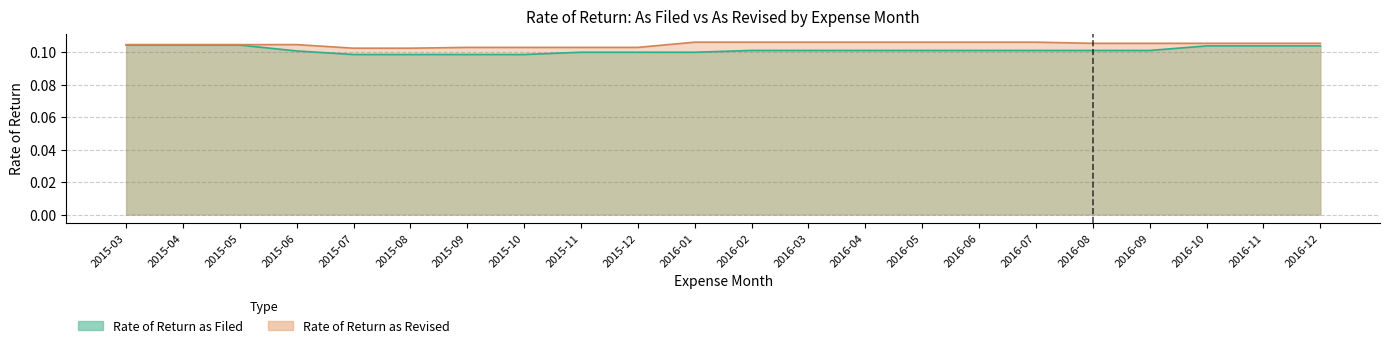

Reading left to right, list all the values displayed in this chart.

Rate of Return as Filed: 0.1	0.1	0.1	0.1	0.1	0.1	0.1	0.1	0.1	0.1	0.1	0.1	0.1	0.1	0.1	0.1	0.1	0.1	0.1	0.1	0.1	0.1
Rate of Return as Revised: 0.1	0.1	0.1	0.1	0.1	0.1	0.1	0.1	0.1	0.1	0.1	0.1	0.1	0.1	0.1	0.1	0.1	0.1	0.1	0.1	0.1	0.1